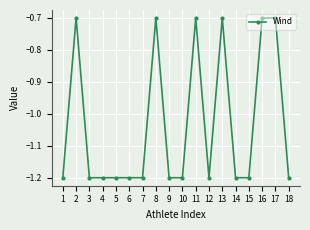

The value at 8 is -0.7. True or false?

True